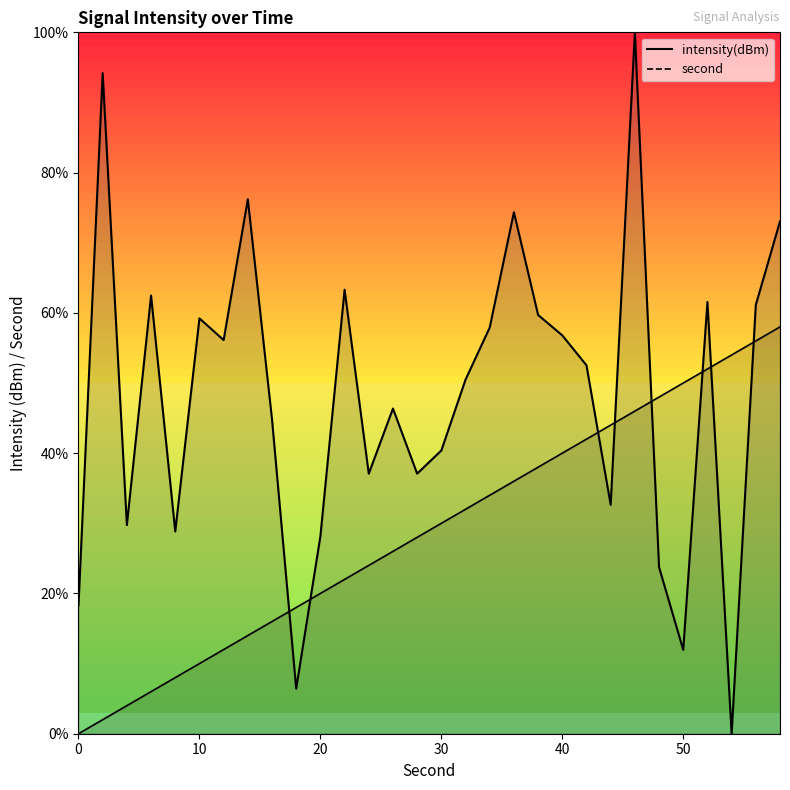

At how many categories does at least one series exceed 34?

25